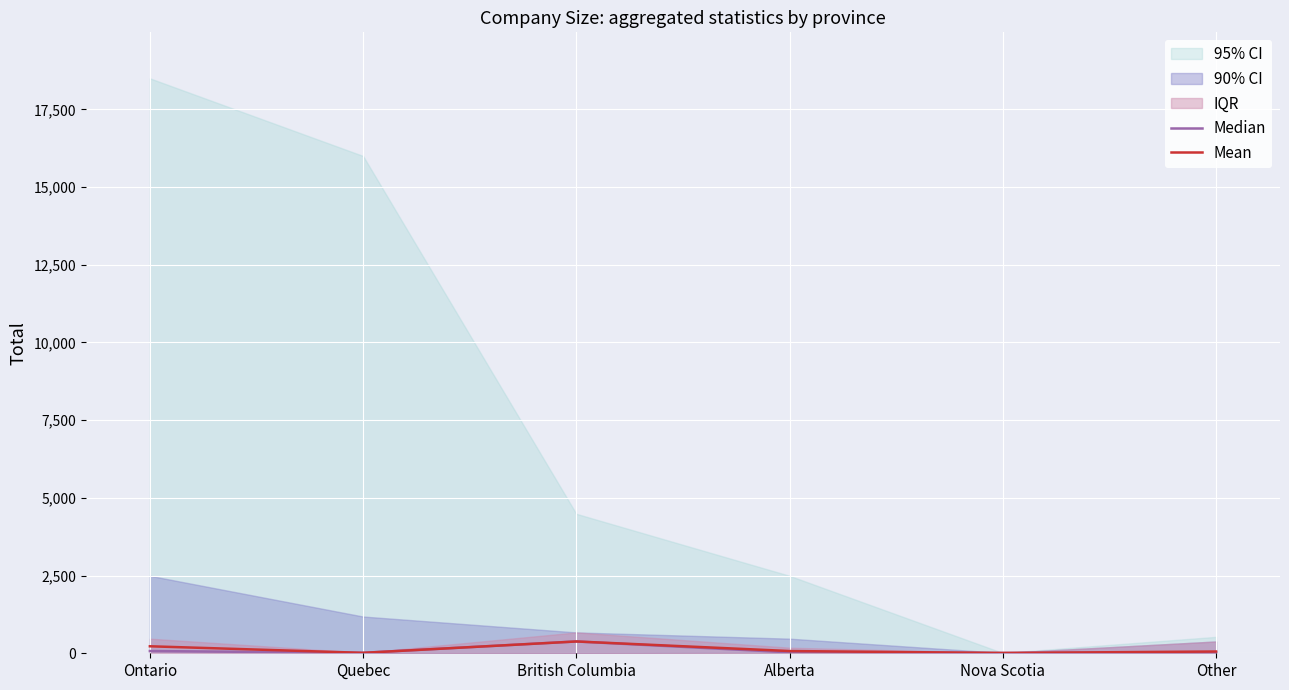

What is the total value across all series at Other?

86